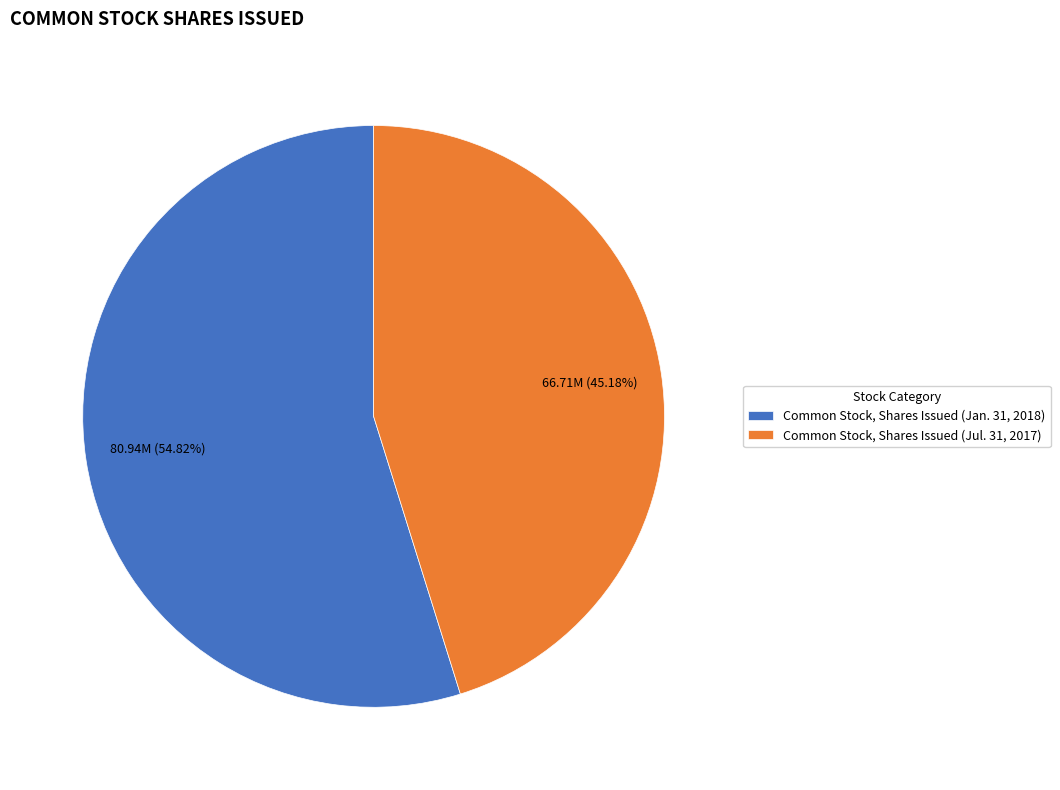

Count the number of slices in the pie.

2